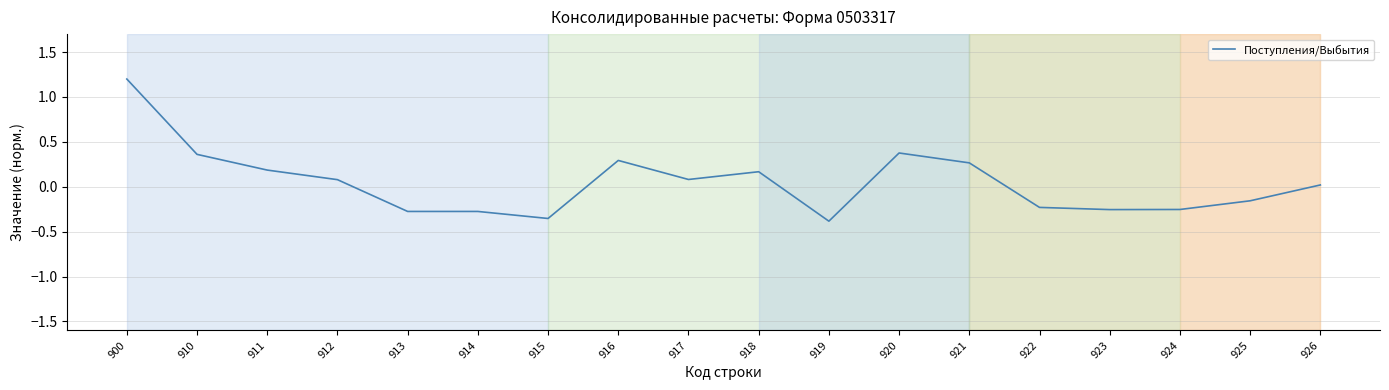

True or false: there are more than 2 points higher than both neighbors.

True